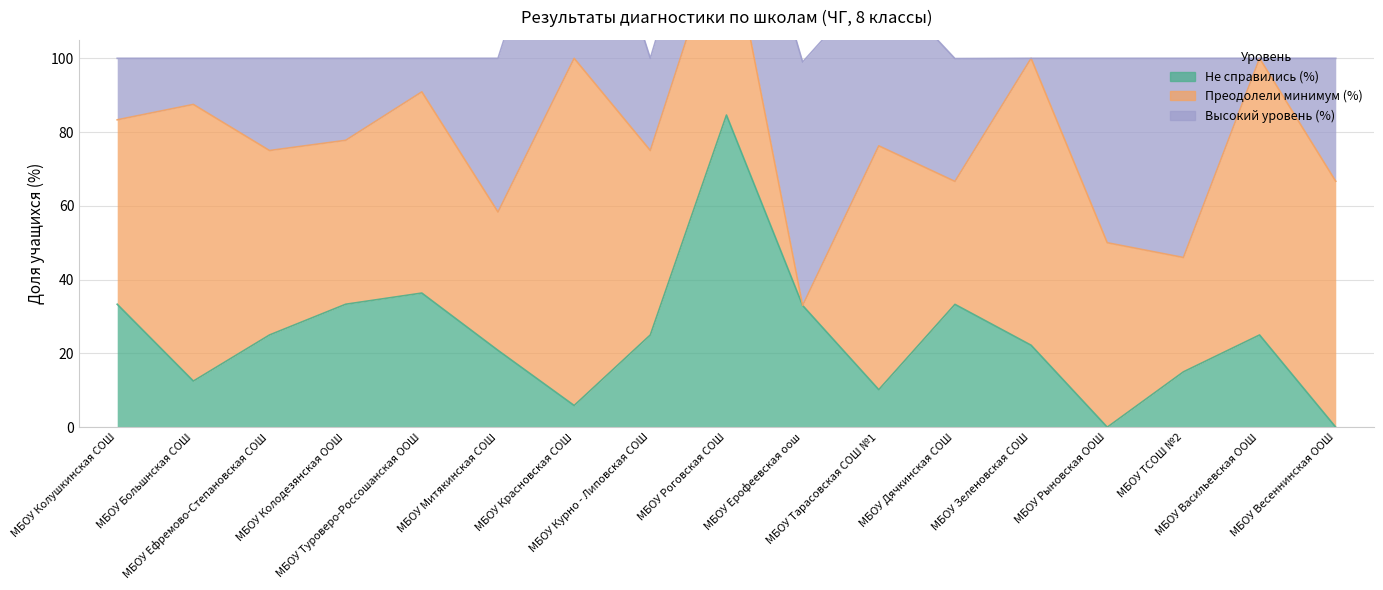

The value of Преодолели минимум (%) at МБОУ Колушкинская СОШ is 50.0. True or false?

True